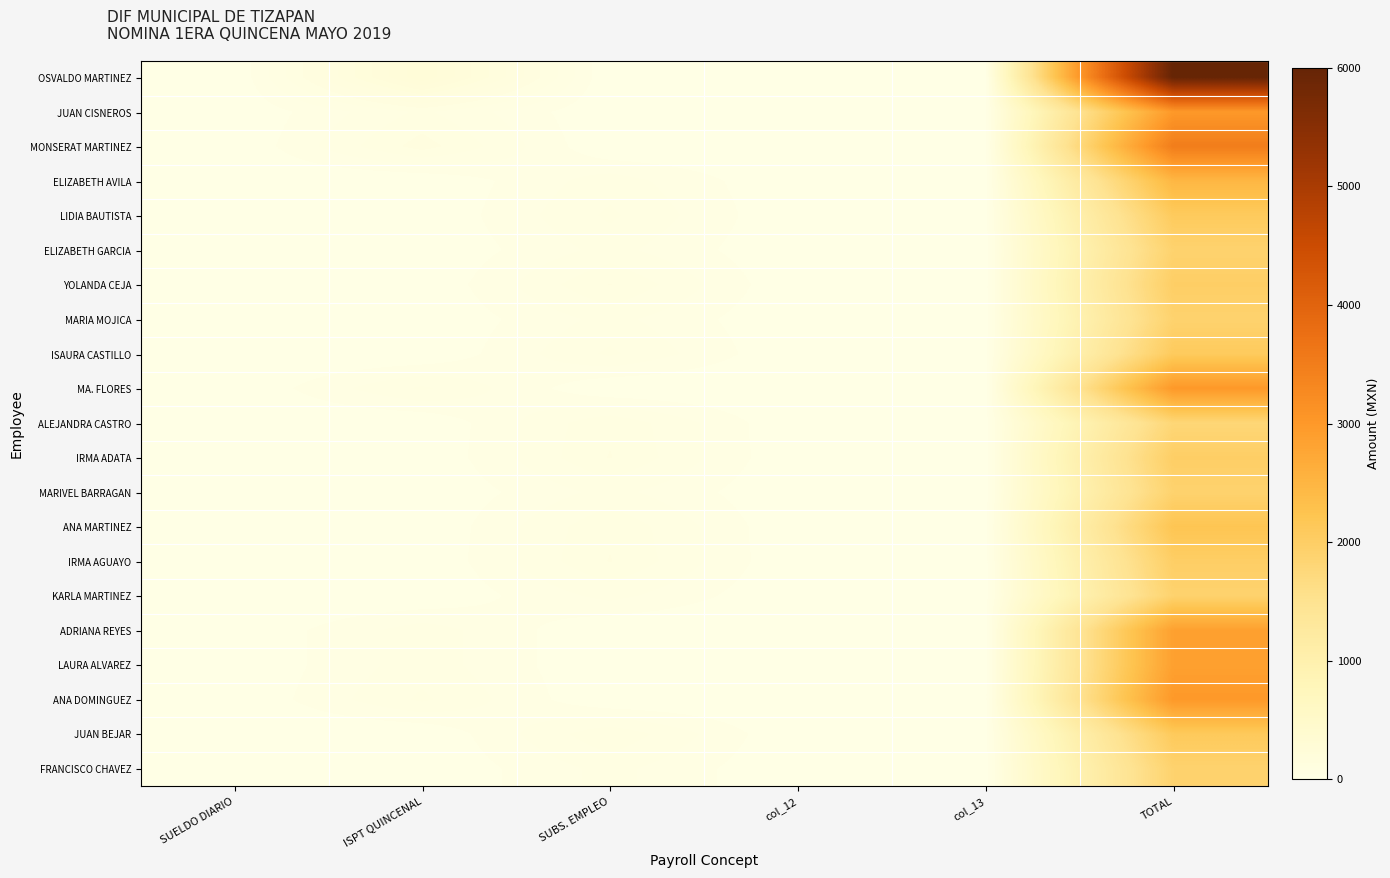

Between SUBS. EMPLEO and col_12, which series saw the biggest shift?

YOLANDA CEJA